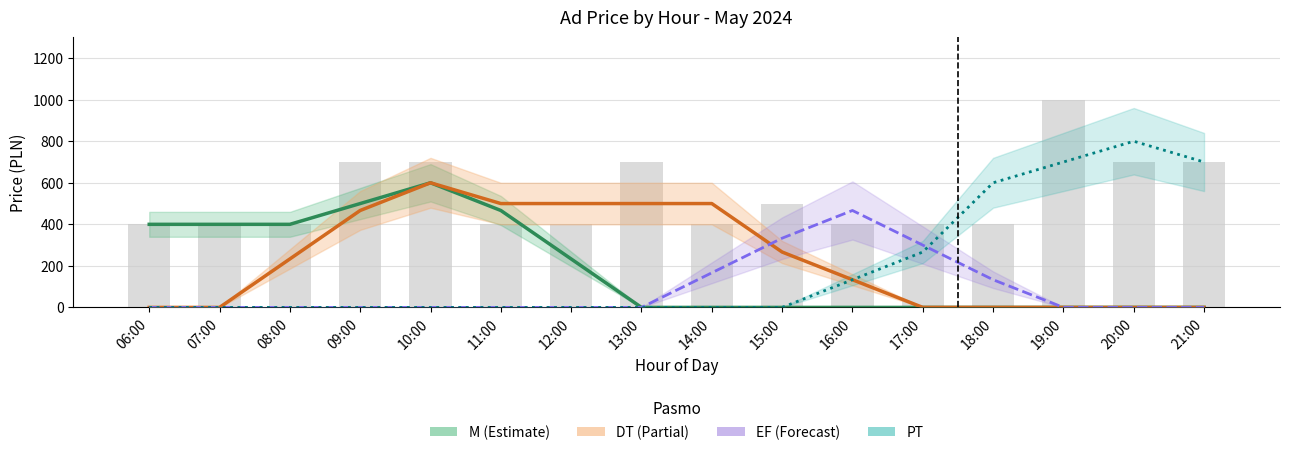

The value of PT at 17:00 is 374.8. True or false?

False